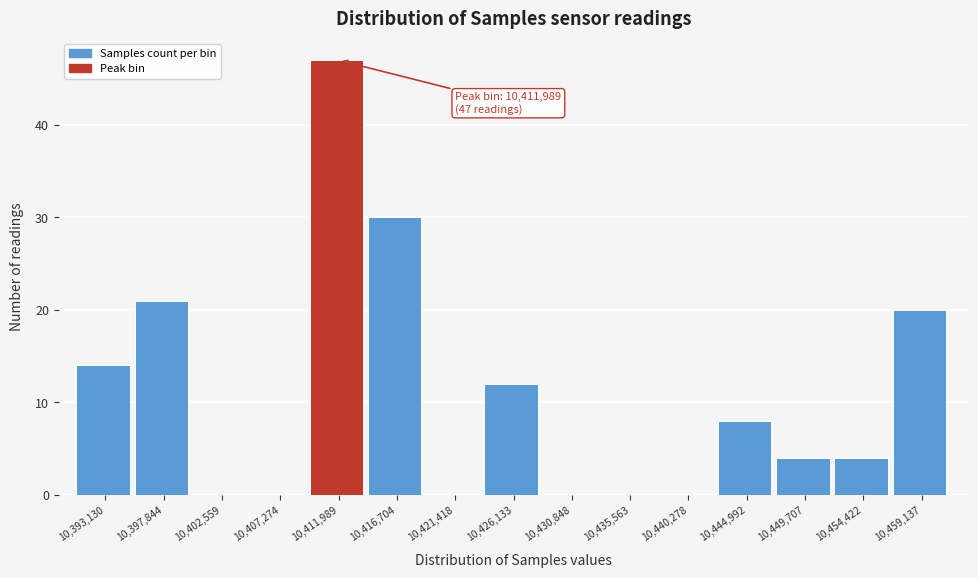

What is the greatest value displayed?

47